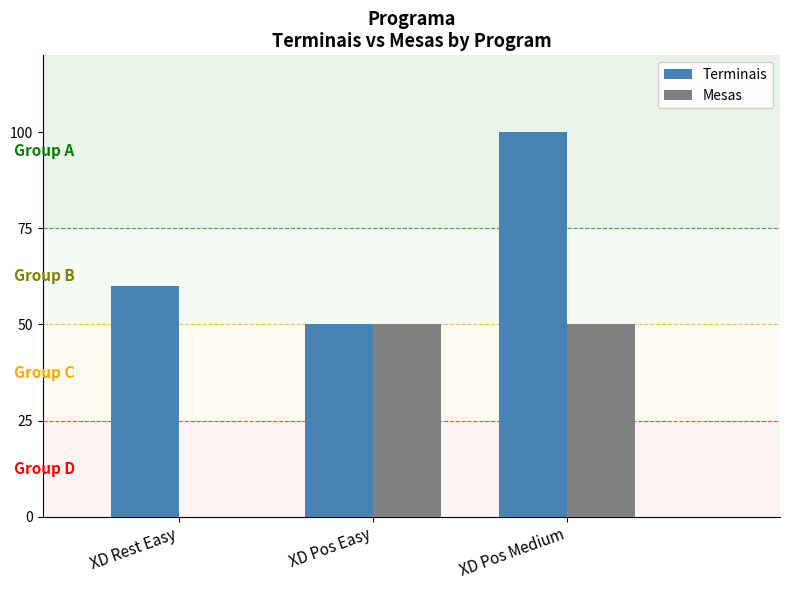

What are all the series names shown in the legend?

Terminais, Mesas